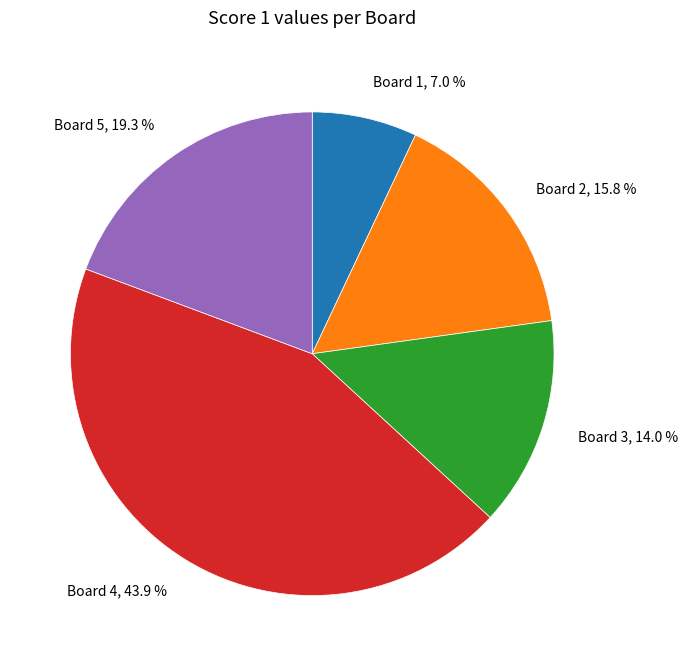

How many slices are in this pie chart?

5